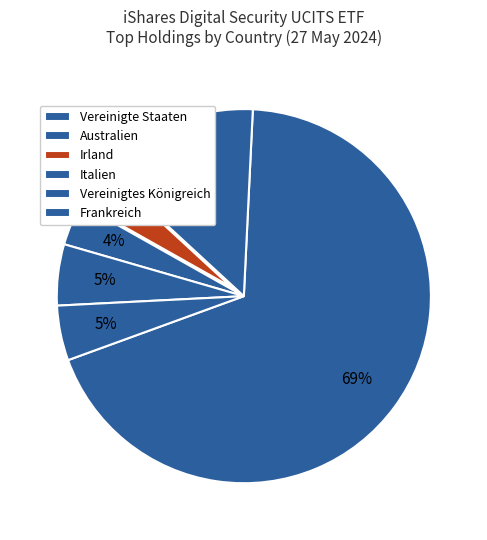

Count the number of slices in the pie.

6